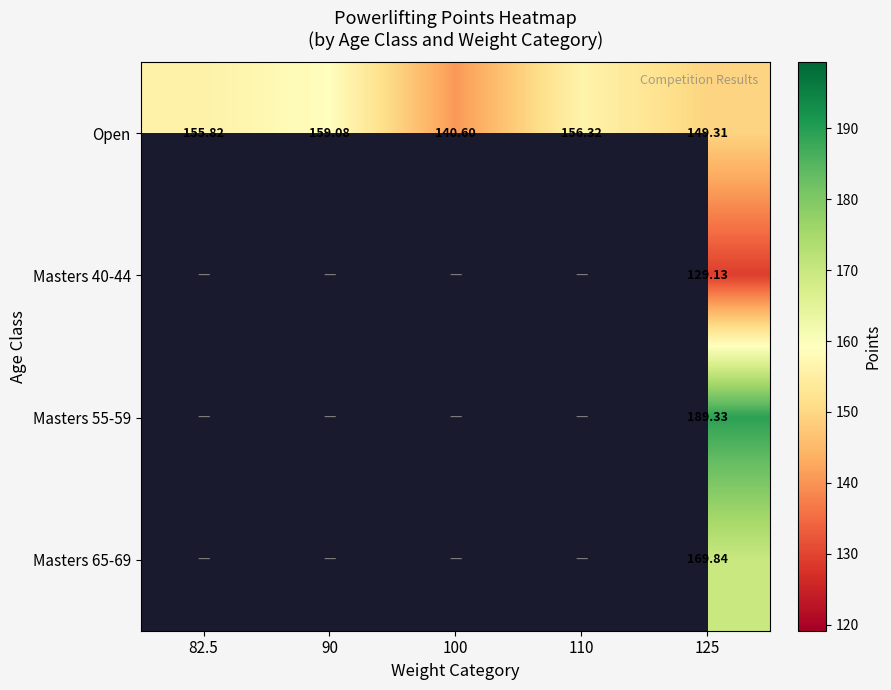

Is the value of Masters 65-69 at 125 greater than the value of Open at 82.5?

Yes